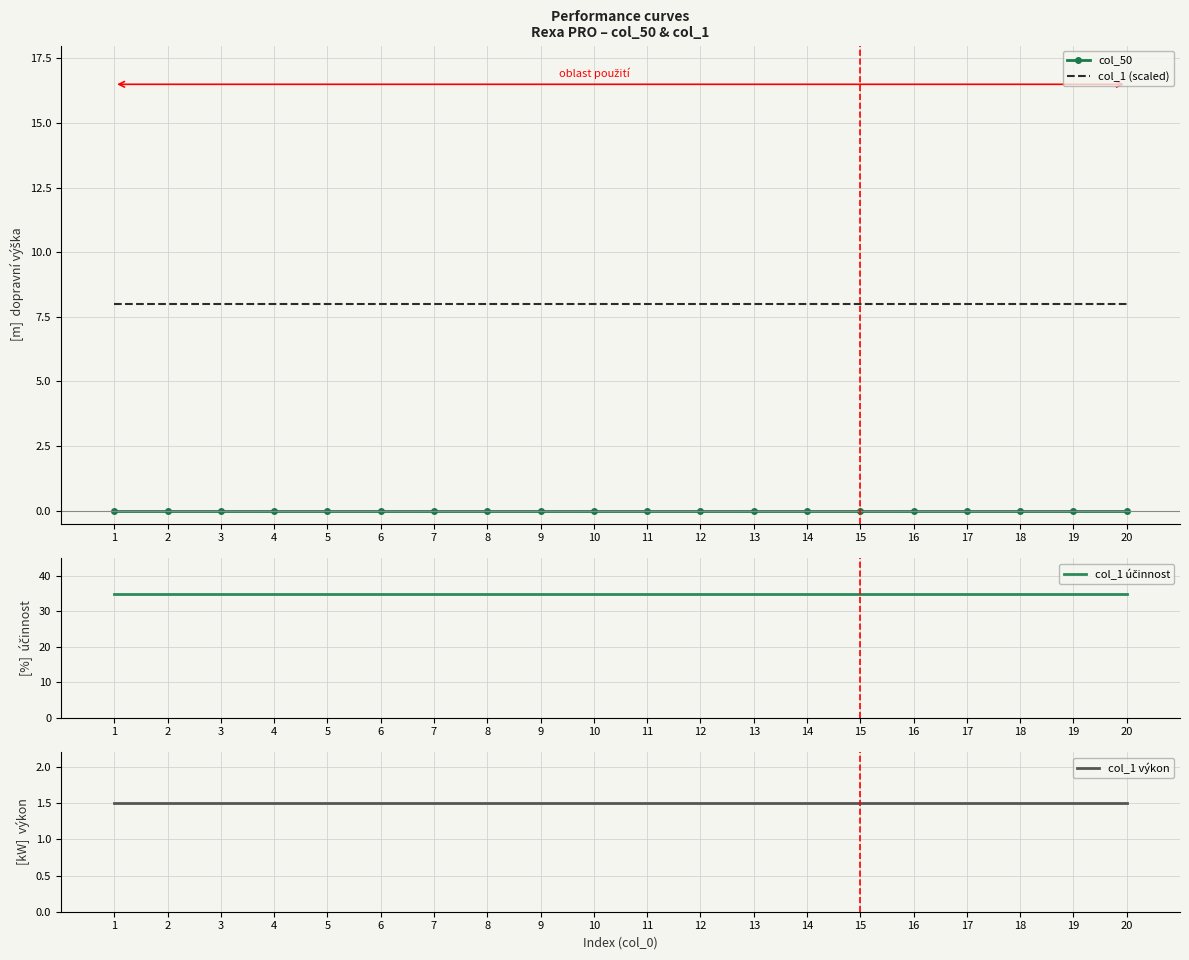

Which series has the largest total across all categories?

col_1 účinnost